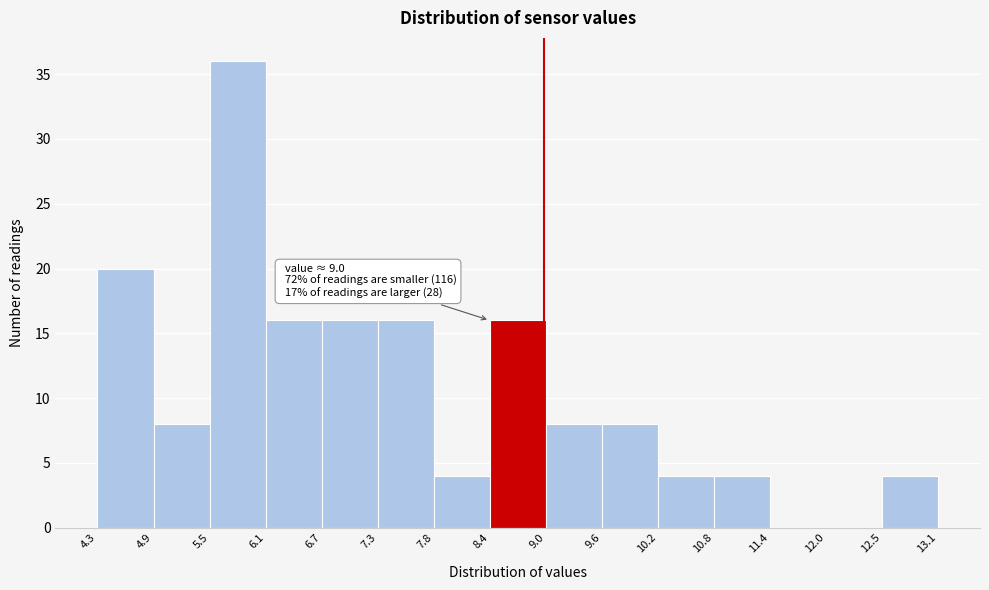

Over which range of the x-axis is the bar tallest?

5.5 to 6.1